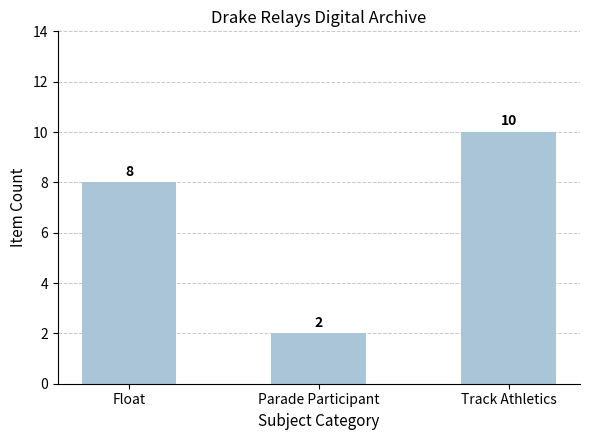

What position from the left is Parade Participant?

2